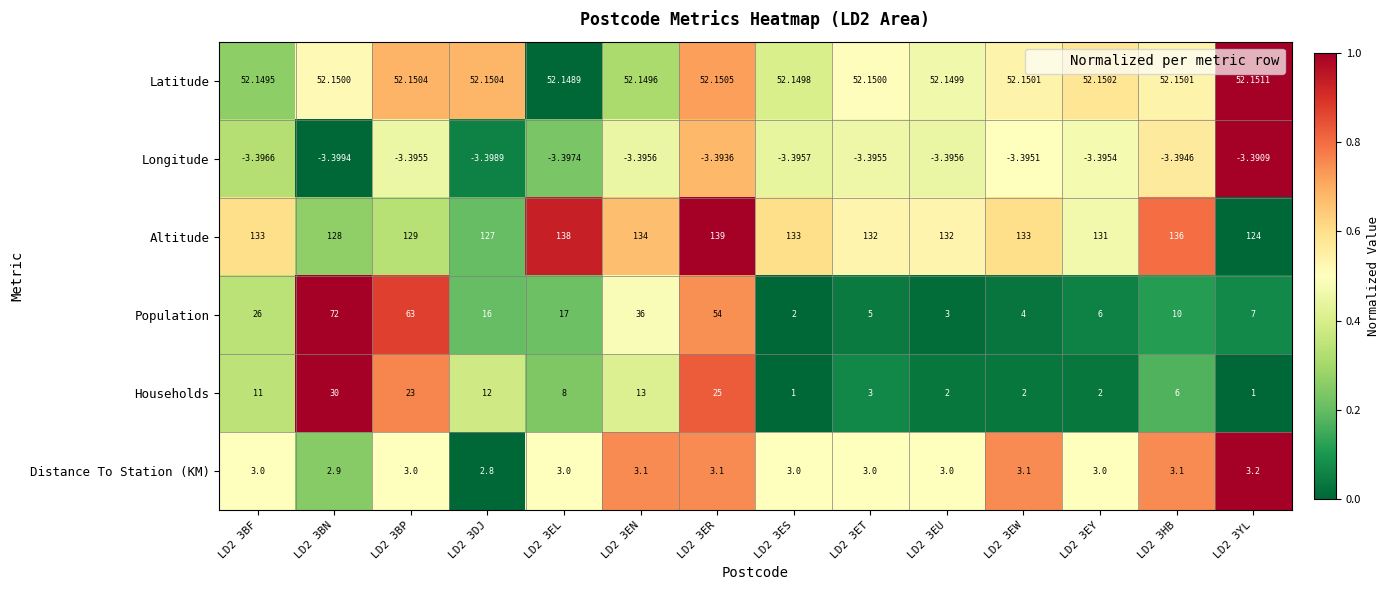

Which series has the widest spread of values?

Population